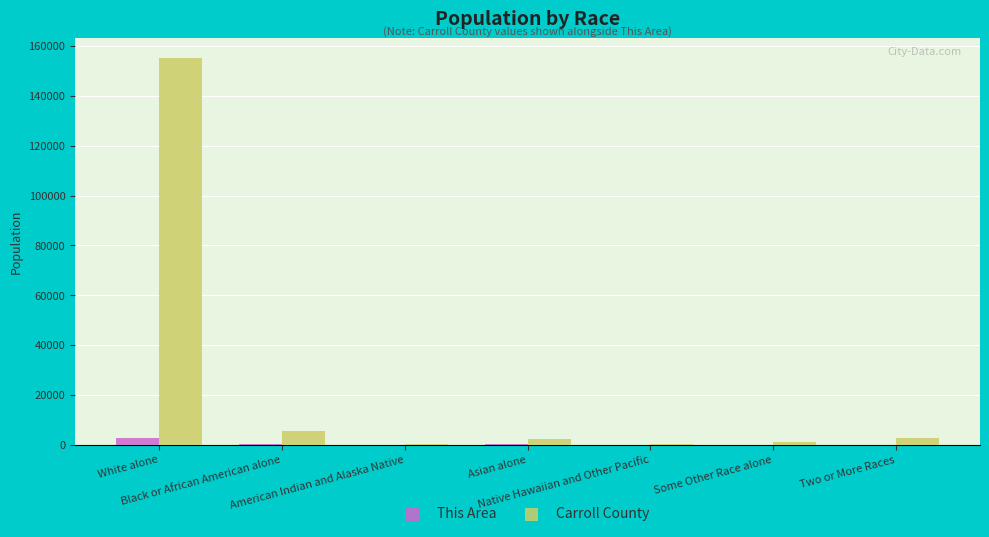

What is the spread (max minus min) of values at Black or African American alone?

5280